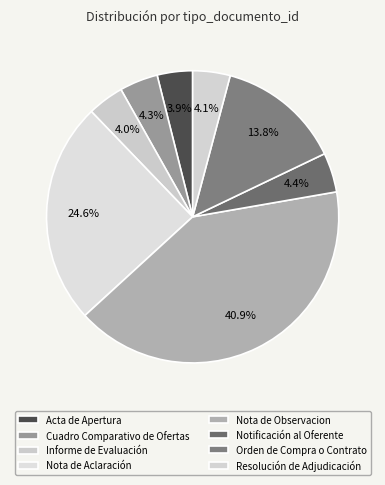

Which has a higher value, Informe de Evaluación or Cuadro Comparativo de Ofertas?

Cuadro Comparativo de Ofertas